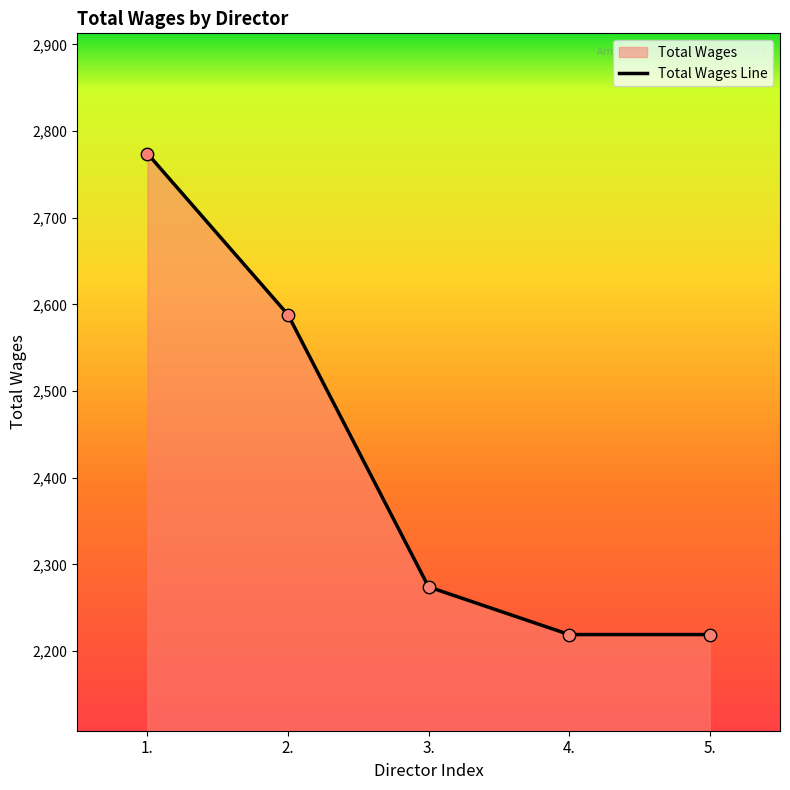

Approximately how many times larger is the value at 4. compared to 3.?

1.0